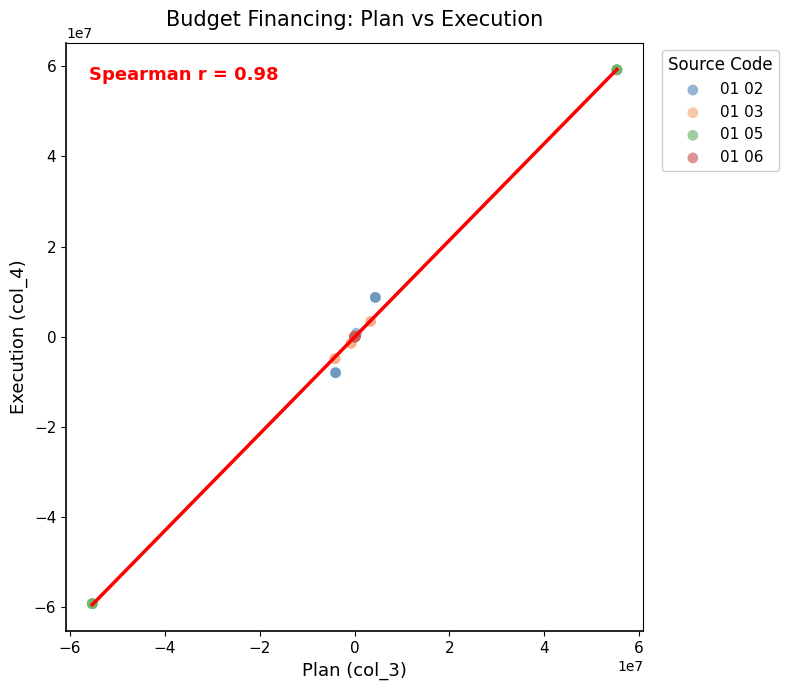

Which series contains the highest Y value?

01 05